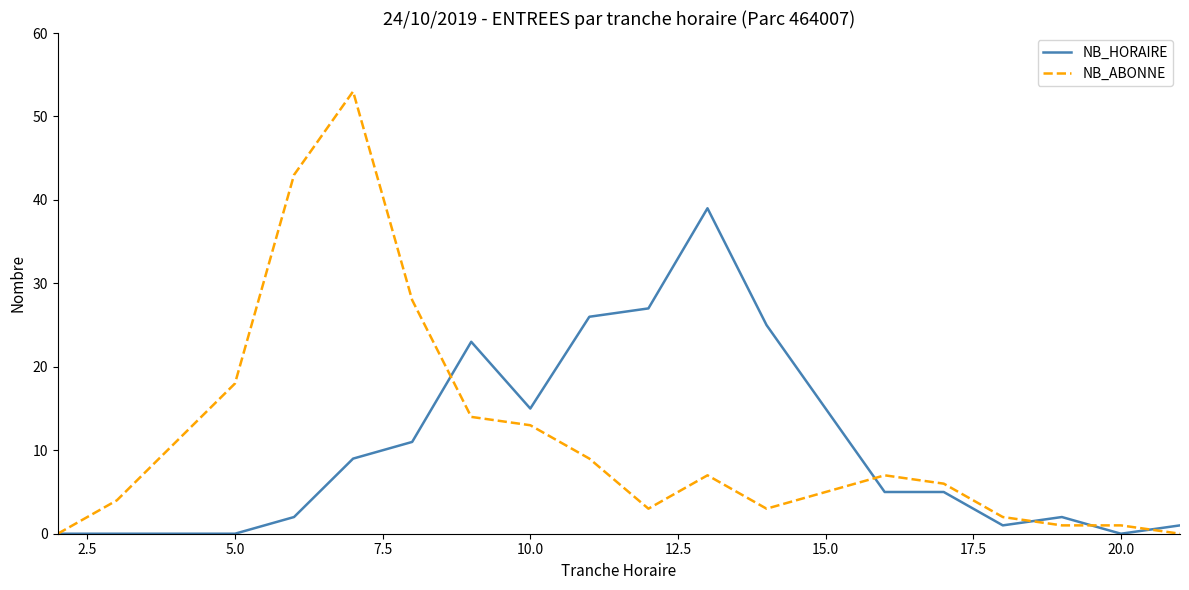

Is this an area chart (filled region under the line)?

No